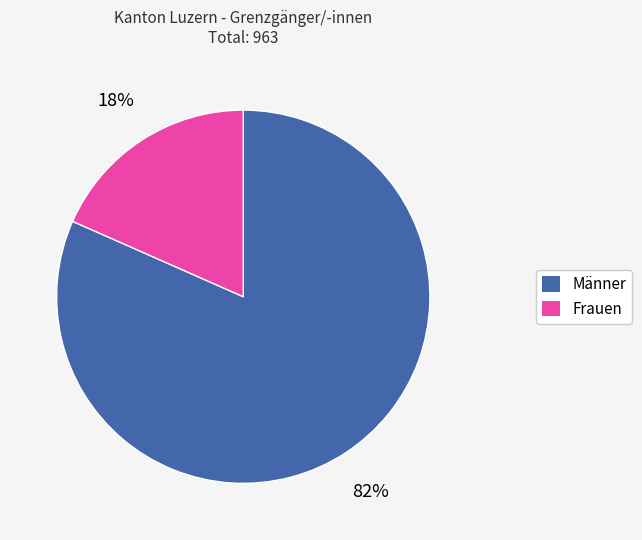

How many slices are in this pie chart?

2